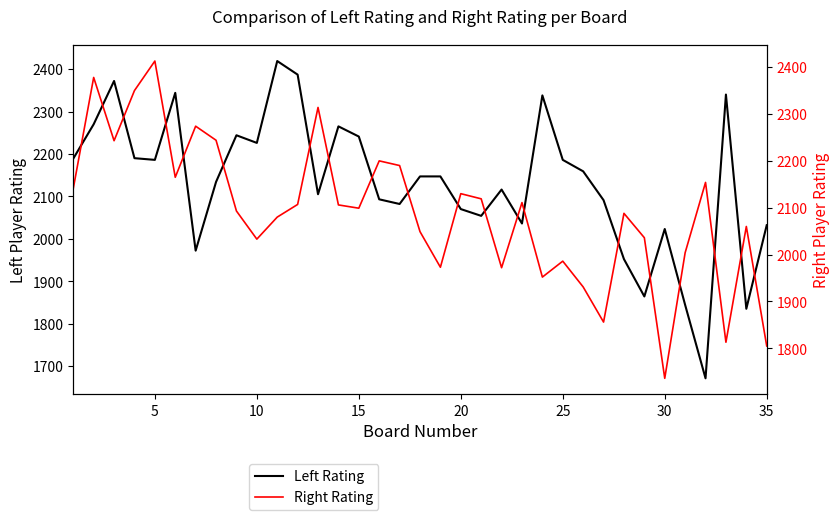

What is the difference between the maximum and minimum values in the Left Rating series?

748